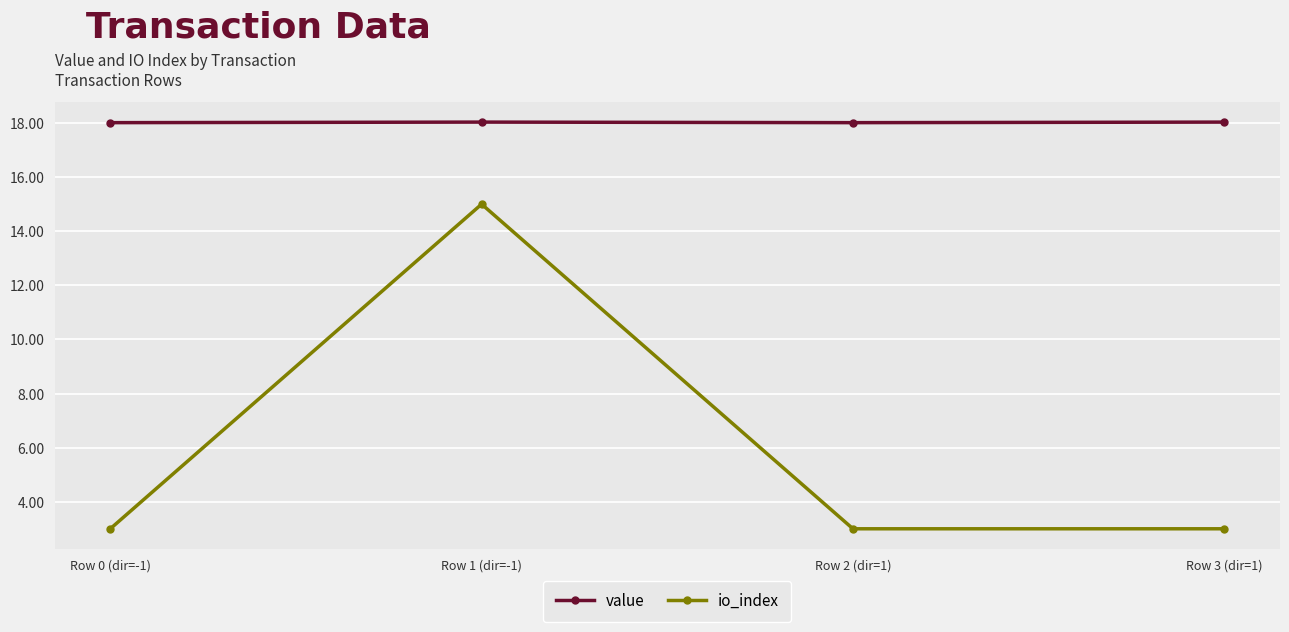

At how many categories does at least one series exceed 9?

4